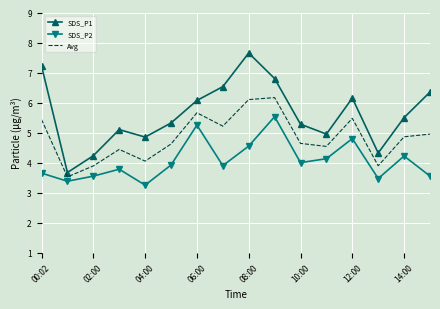

List the series in order of their overall mean, lowest first.

SDS_P2, Avg, SDS_P1